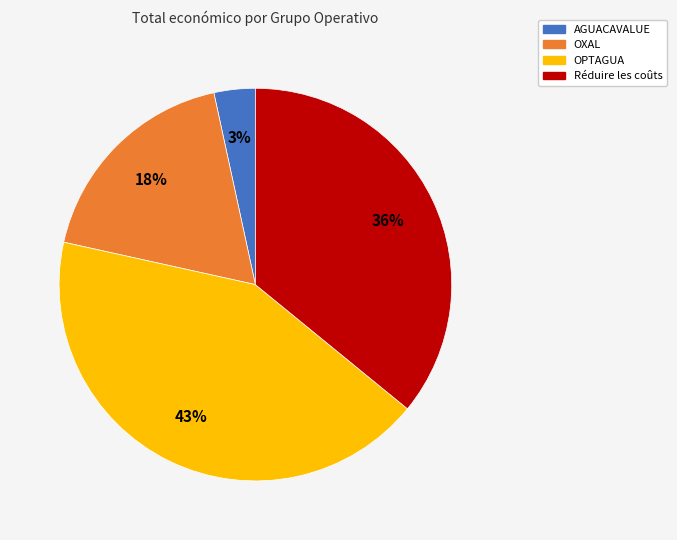

True or false: OXAL accounts for 18% of the total.

True